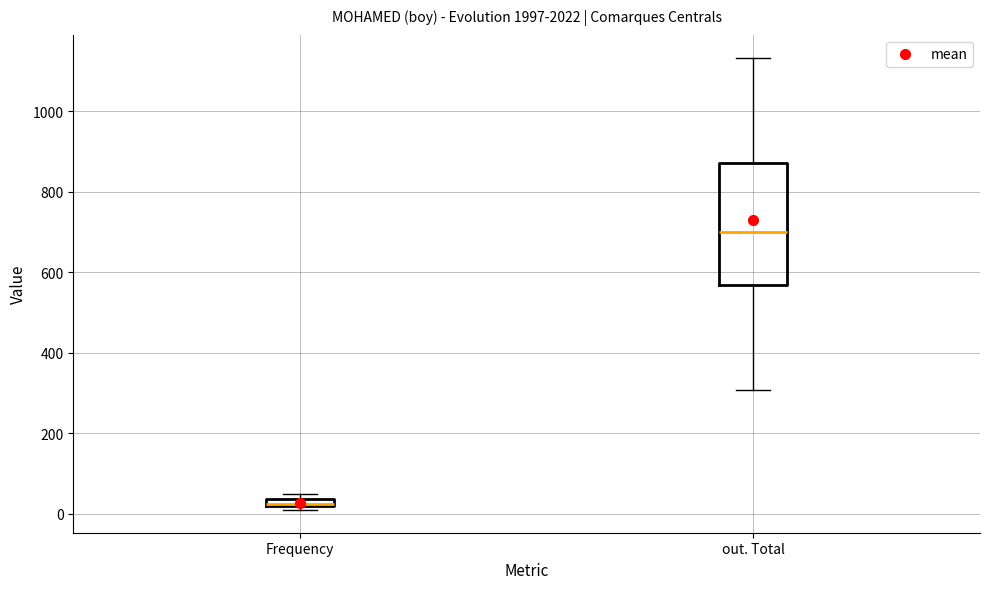

Which box is the tallest, from its lower edge to its upper edge?

out. Total